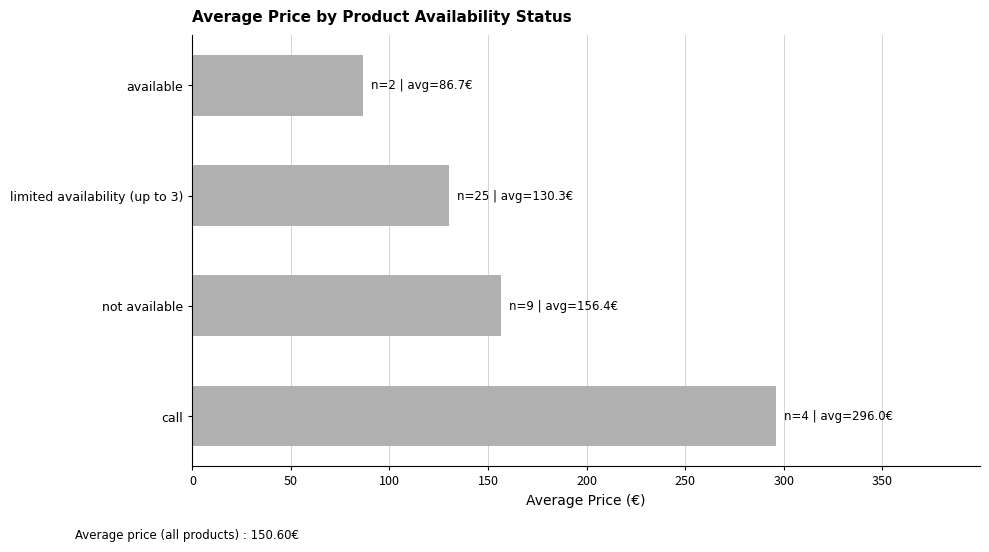

What is the sum of all values?

669.5